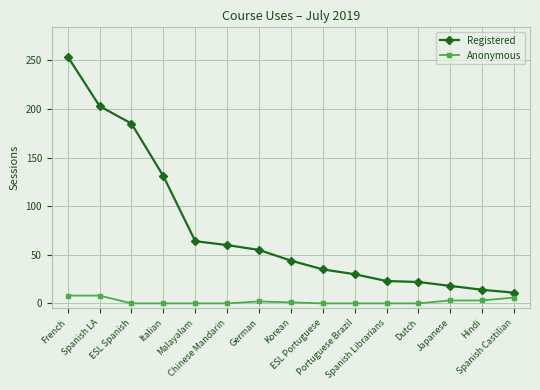

True or false: Anonymous and Registered cross at least once.

False